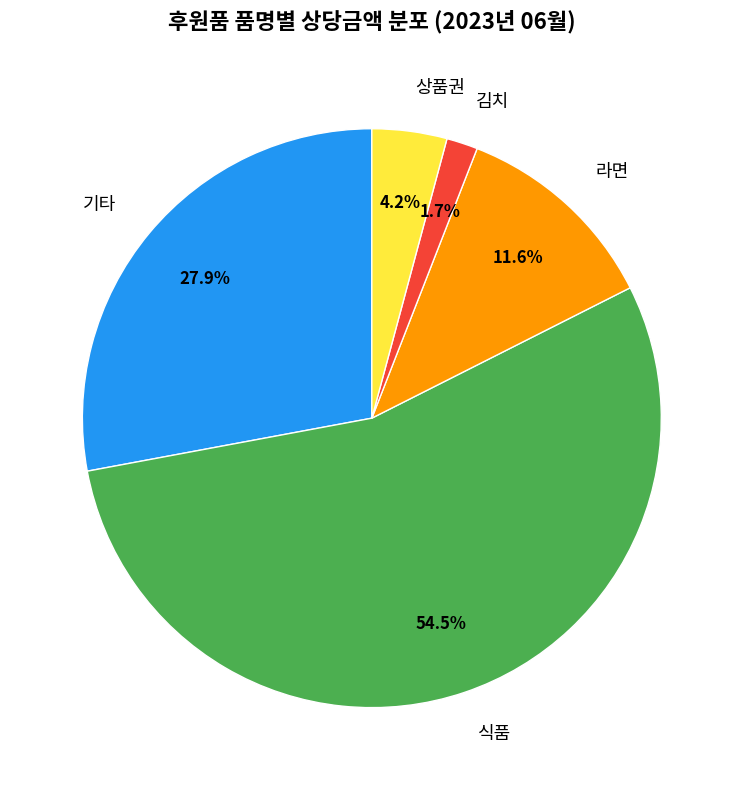

Which slice is the largest?

식품